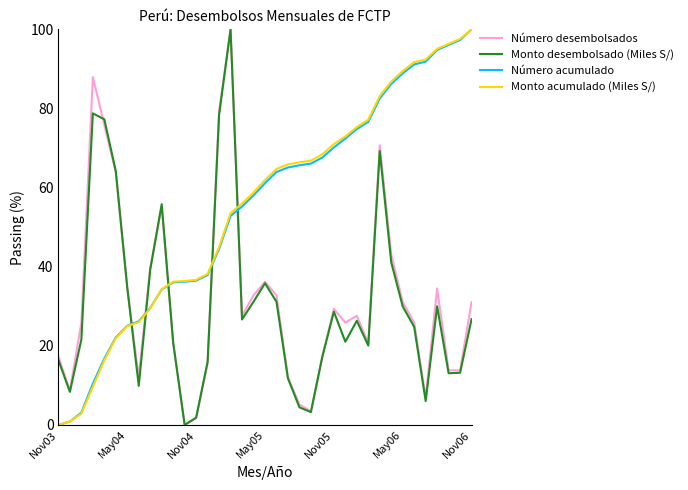

In Monto desembolsado (Miles S/), how many points are higher than both neighbors (excluding endpoints)?

8